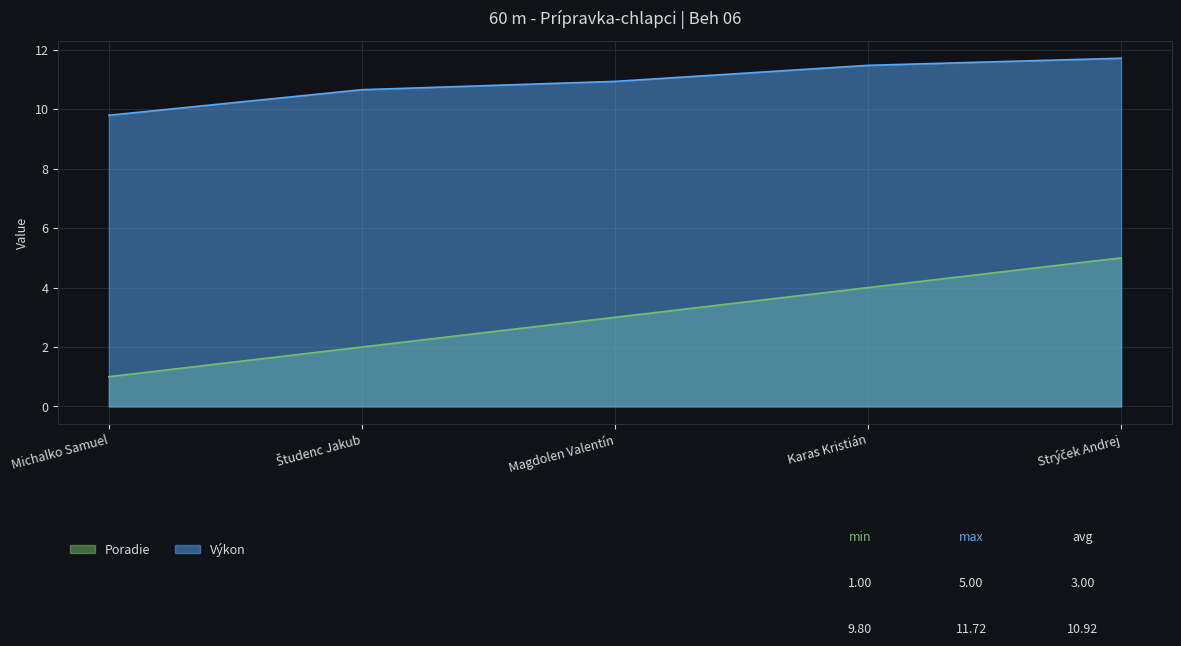

What are all the series names shown in the legend?

Poradie, Výkon